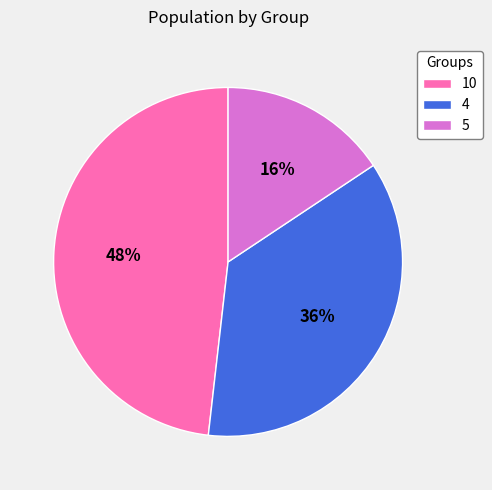

To the nearest percent, what is the combined percentage of 5 and 10?

64%